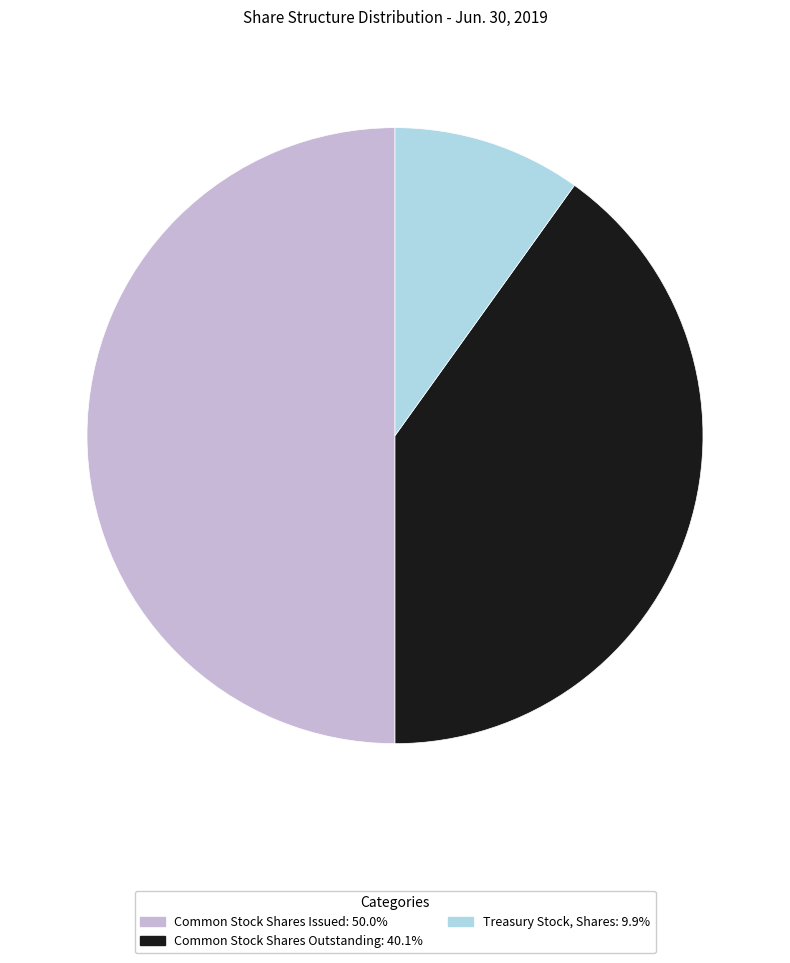

Combined, do Common Stock Shares Issued and Treasury Stock, Shares account for over 50%?

Yes